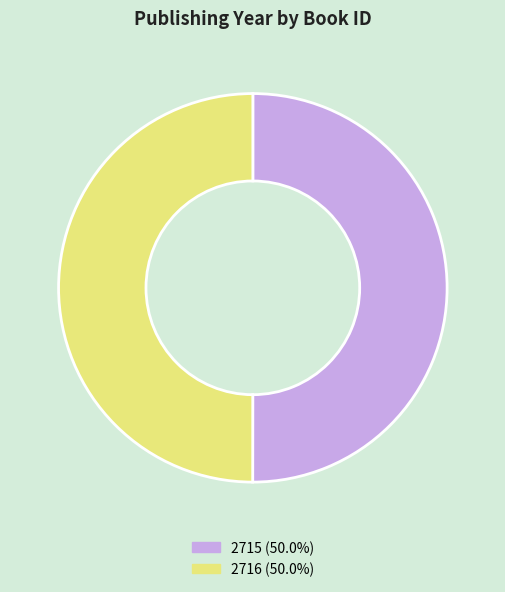

Do 2715 and 2716 together represent more than half of the pie?

Yes